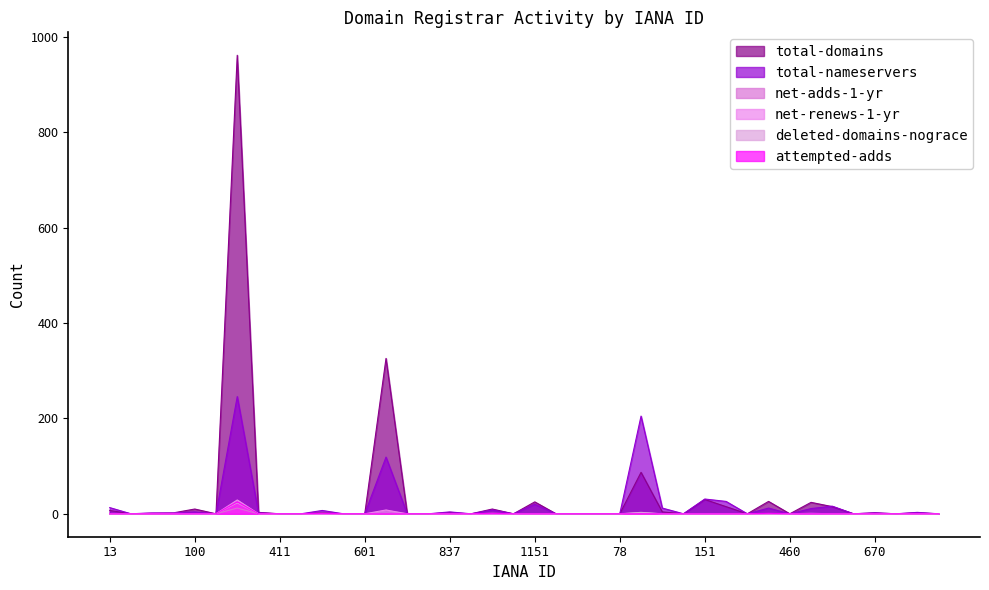

Which series has the widest spread of values?

total-domains